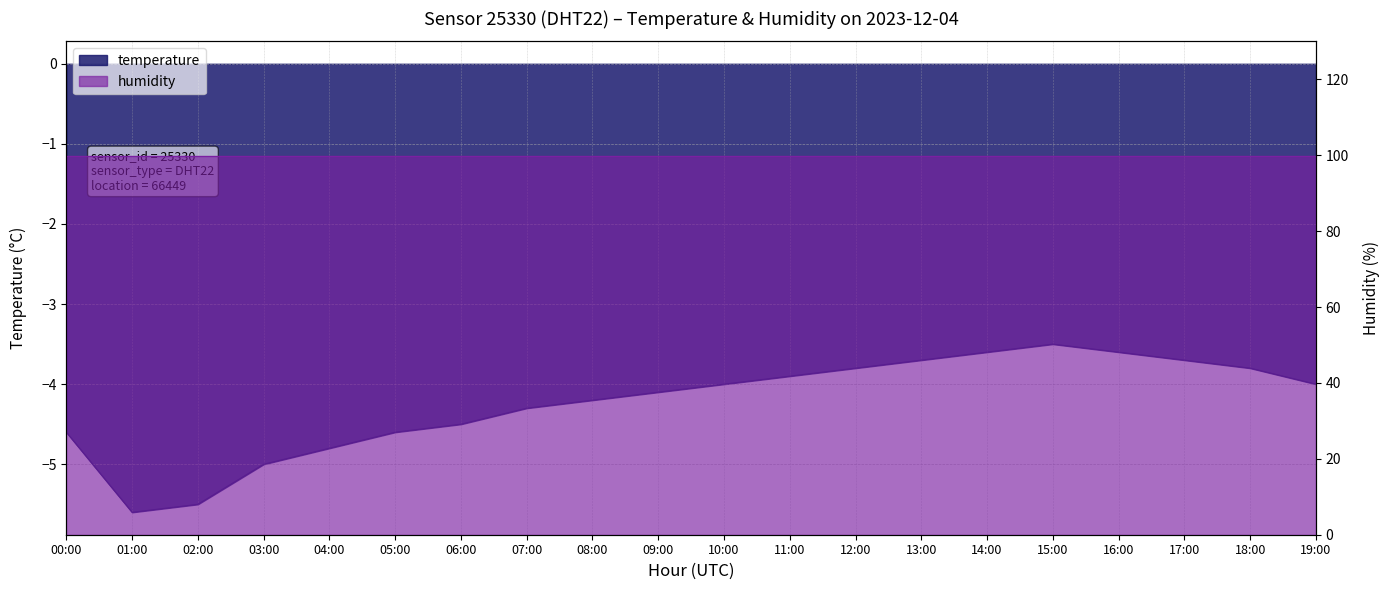

Count the number of values greater than -4.

8